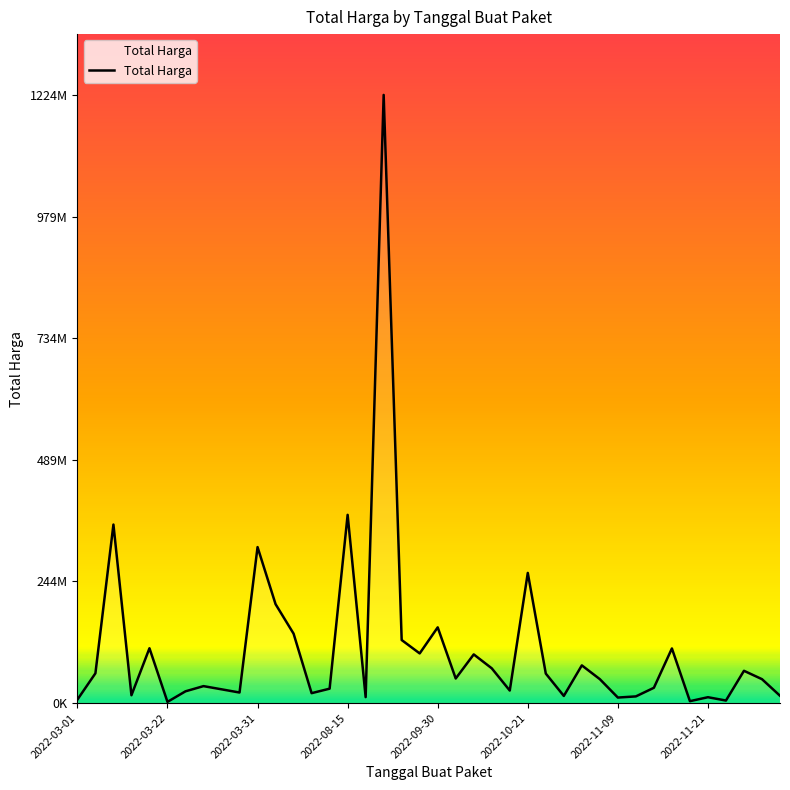

What is the smallest value displayed?

2395750